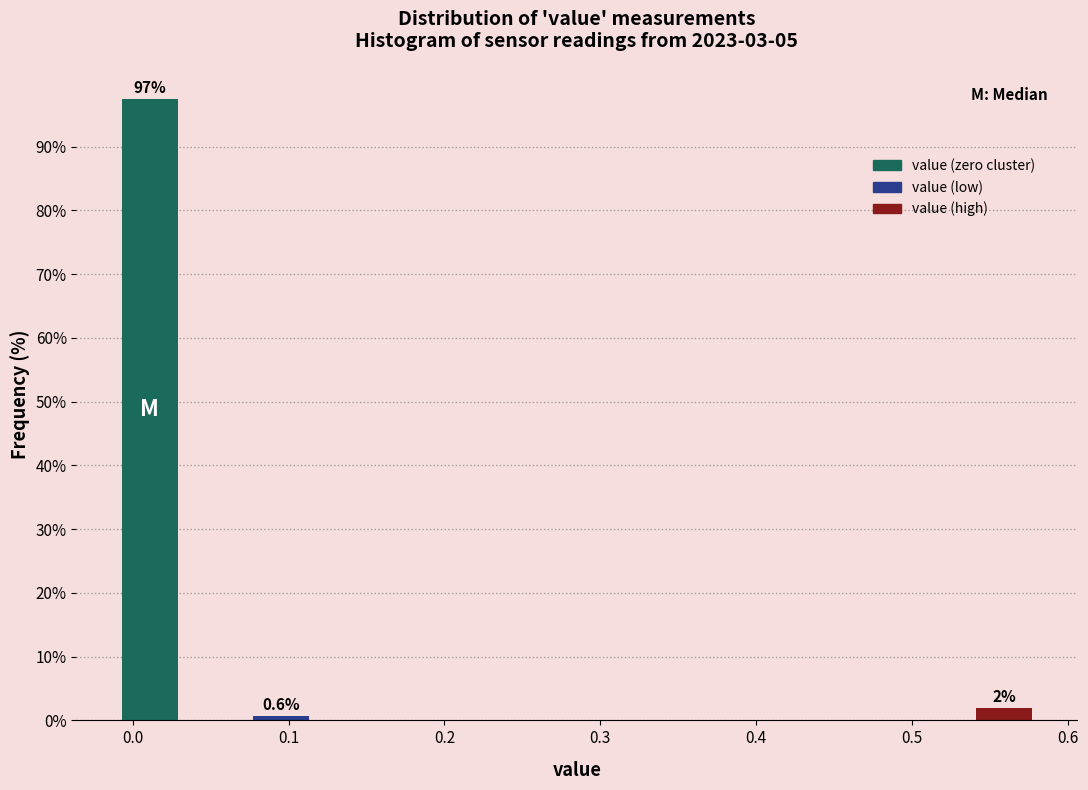

Which range on the x-axis has the tallest bar?

-0.01 to 0.03